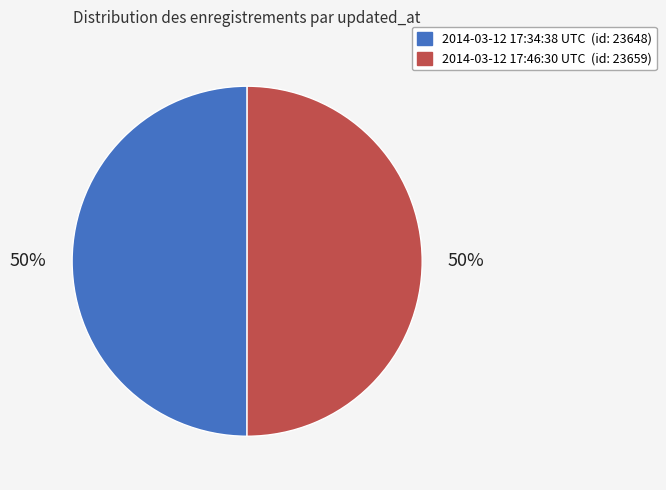

True or false: 2014-03-12 17:34:38 UTC accounts for 56% of the total.

False